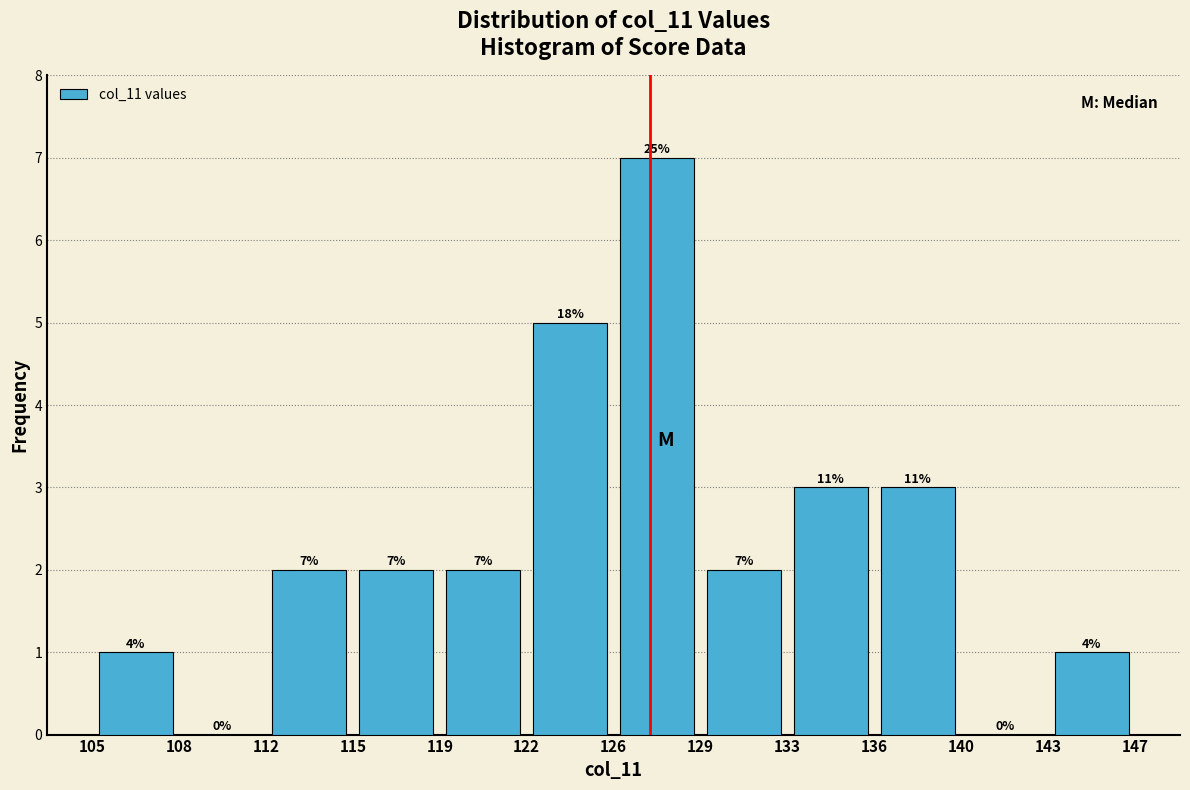

Which range on the x-axis has the tallest bar?

126 to 129